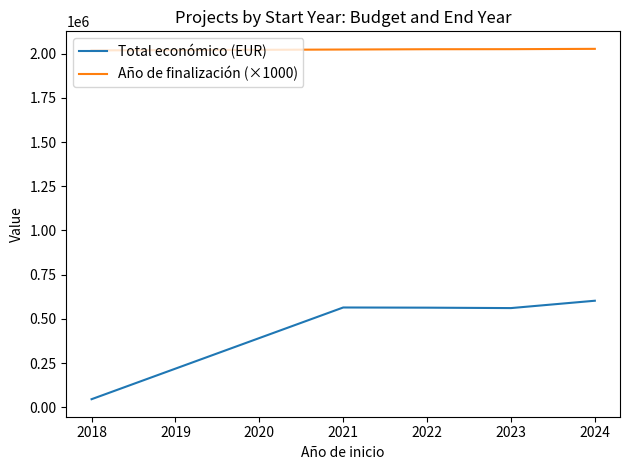

What is the average value of the Total económico (EUR) series?

467831.4